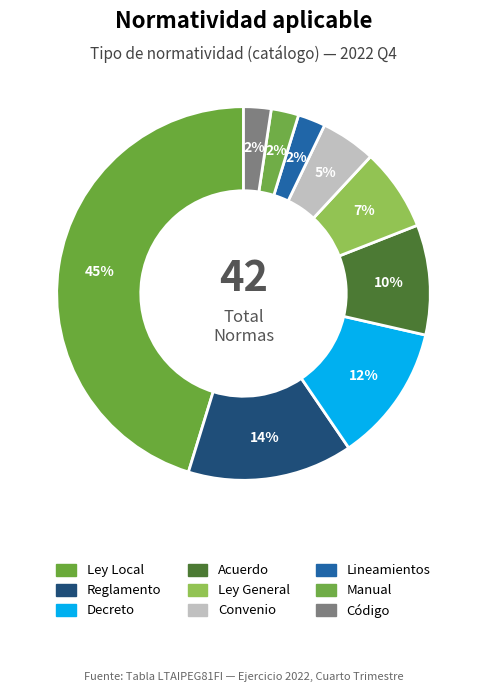

What is the largest slice in the pie chart?

Ley Local